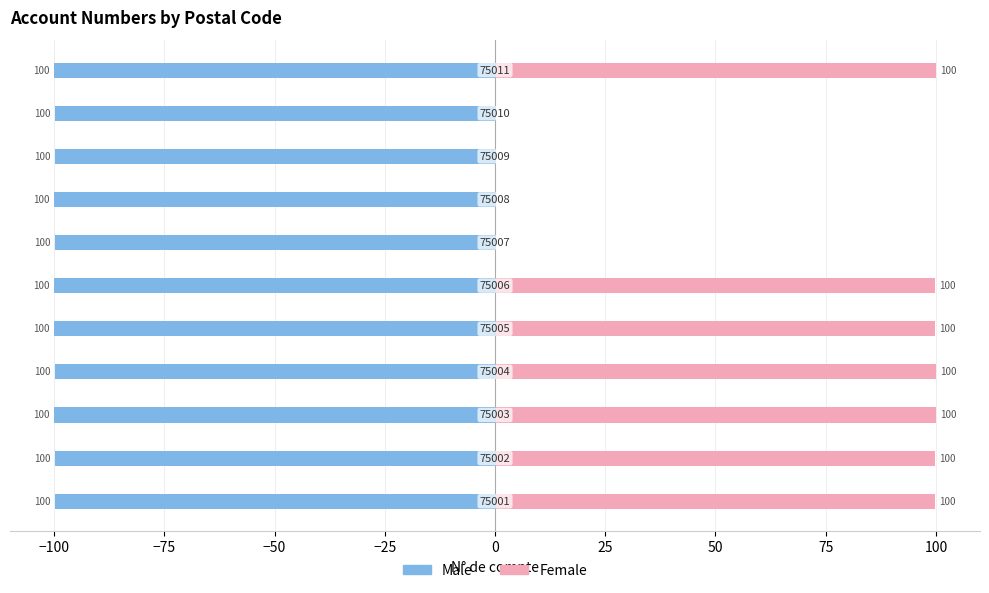

How many groups of bars are there?

11